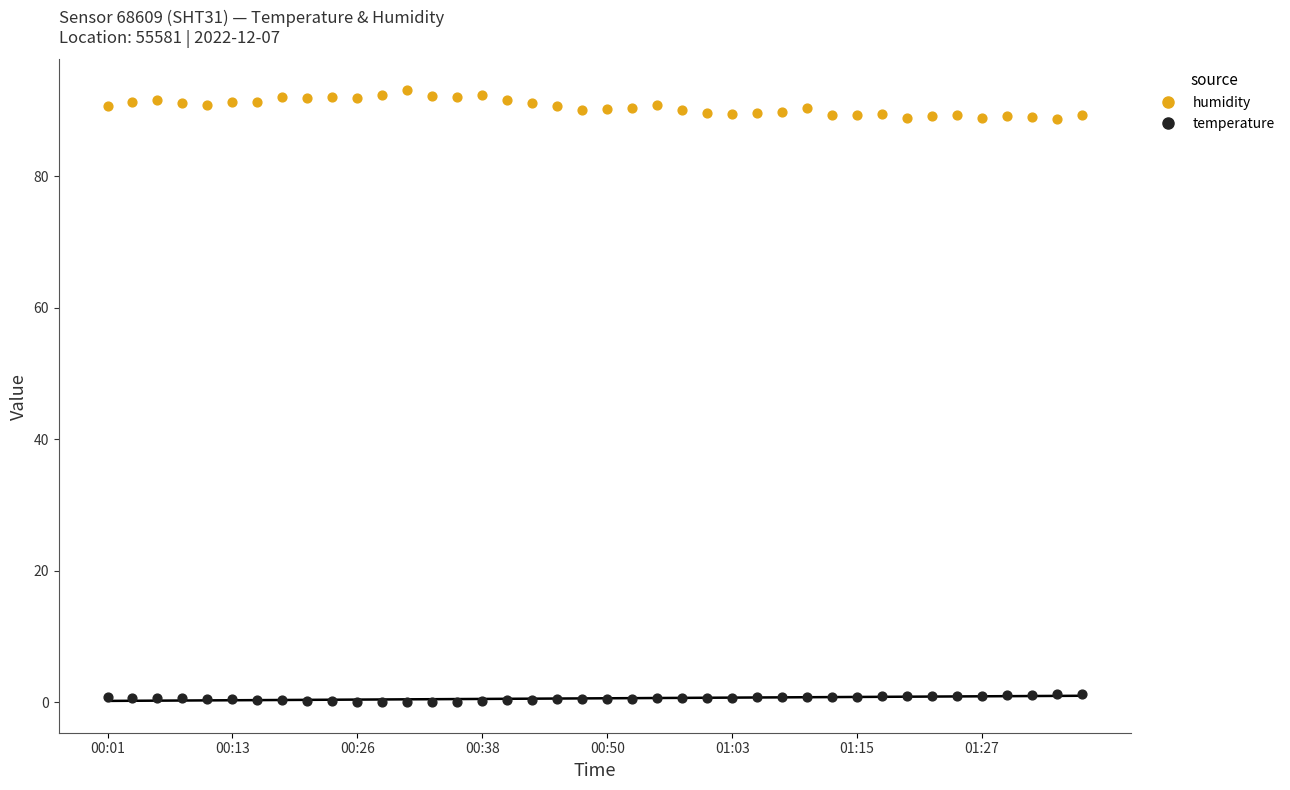

Across all data points, what is the range of Y values (max minus min)?

93.1